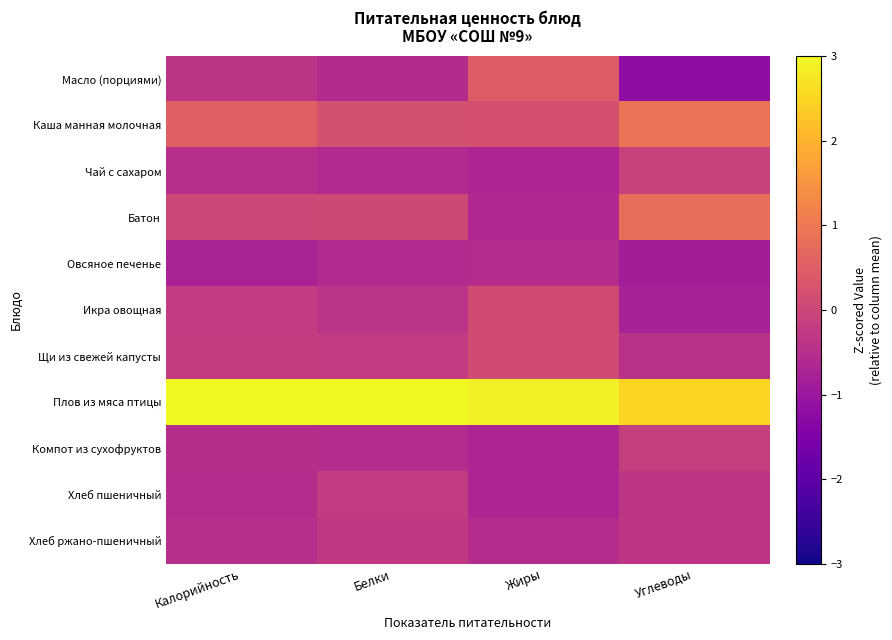

How many distinct data groups are displayed?

11